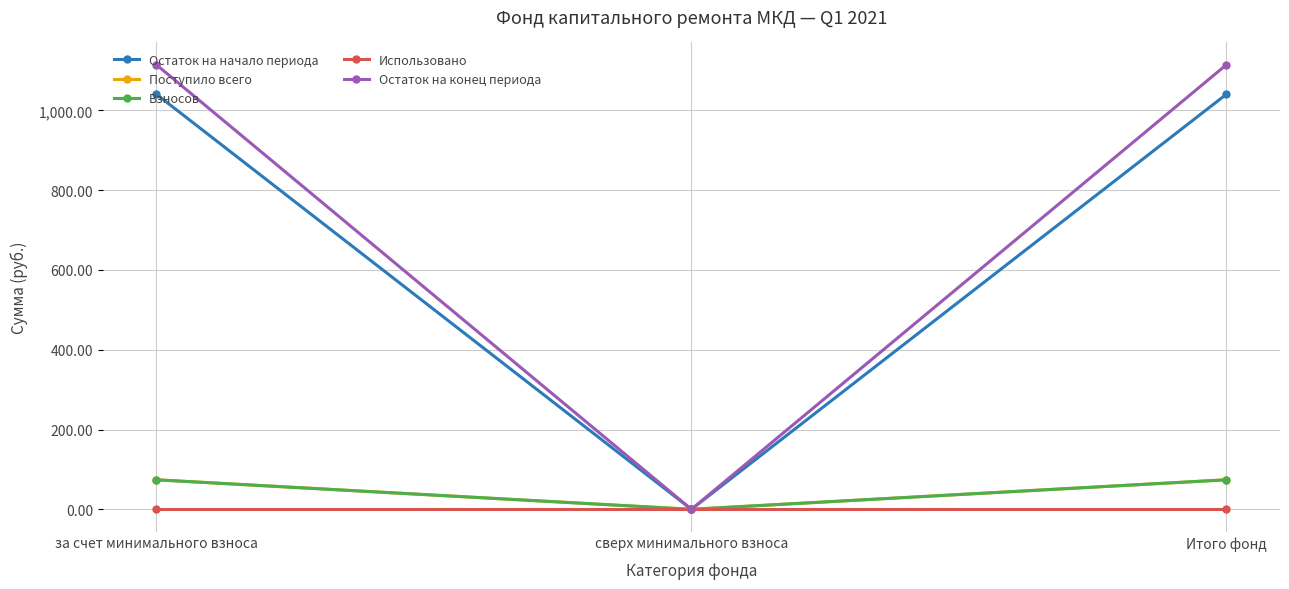

At which label does Остаток на конец периода reach its peak?

за счет минимального взноса